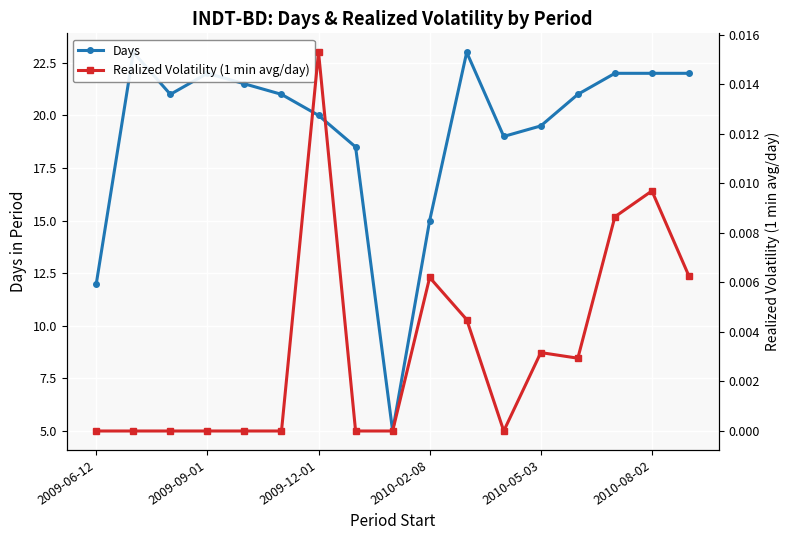

True or false: Days and Realized Volatility (1 min avg/day) cross at least once.

False